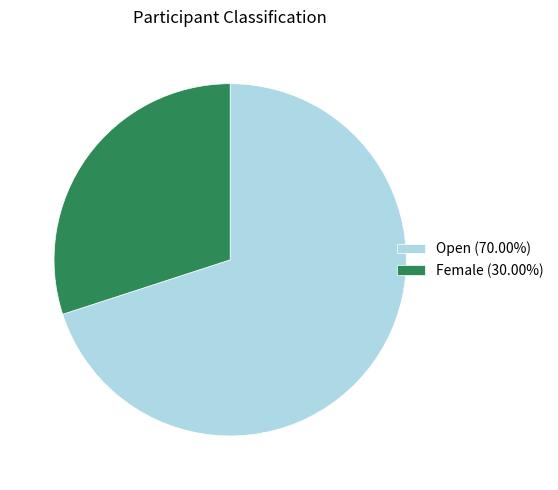

Approximately how many times larger is the value at Female (30.00%) compared to Open (70.00%)?

0.4